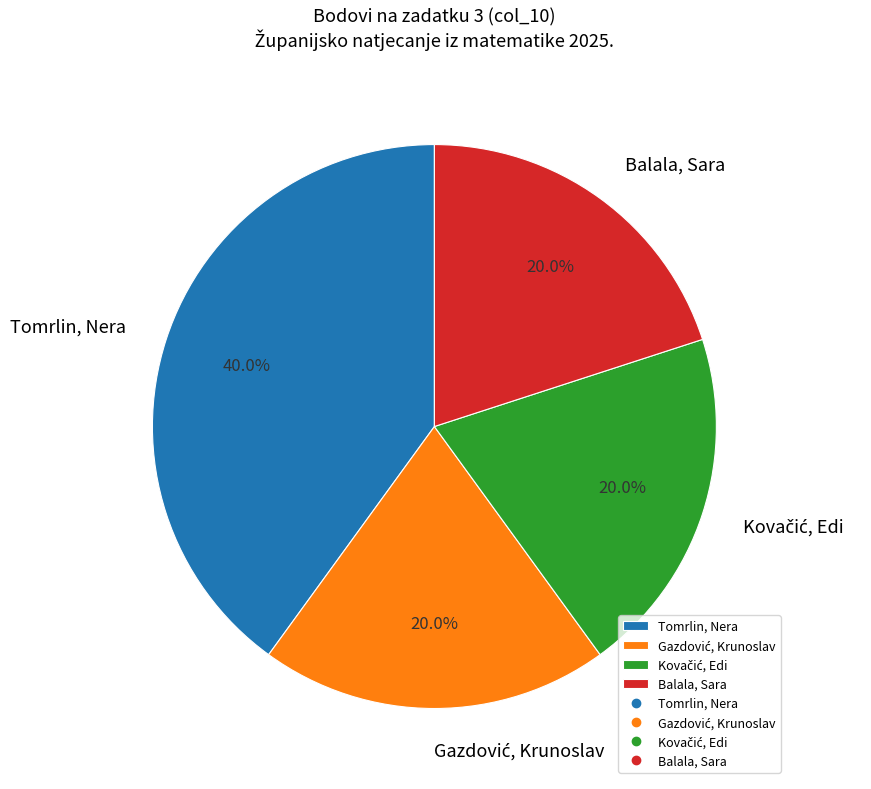

What is the total percentage of Tomrlin, Nera and Balala, Sara?

60.0%